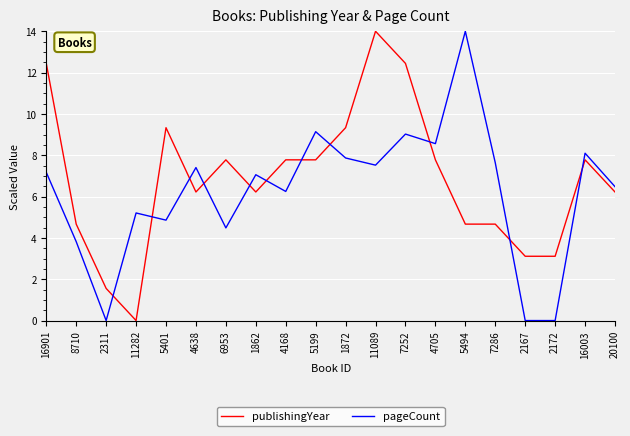

Where is the first local maximum for pageCount?

11282